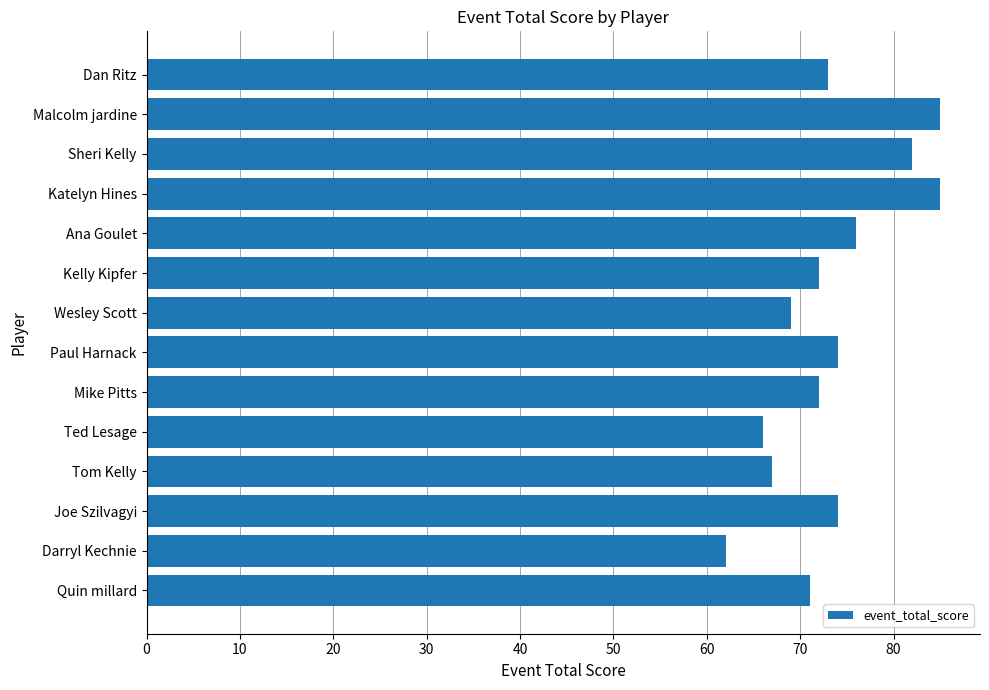

What is the difference between the maximum and minimum values?

23